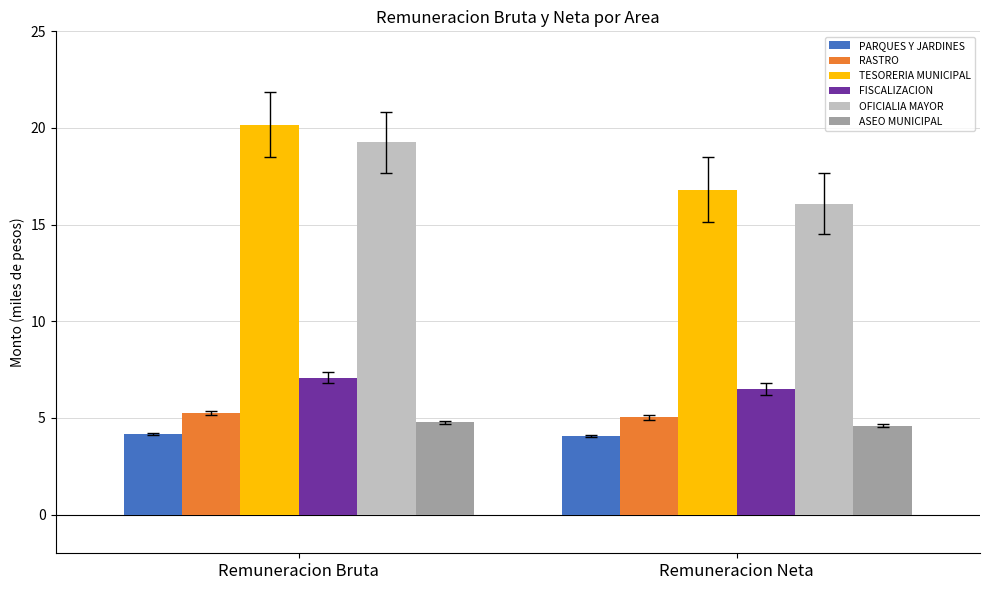

Is it true that ASEO MUNICIPAL equals 8.0 at Remuneracion Neta?

False